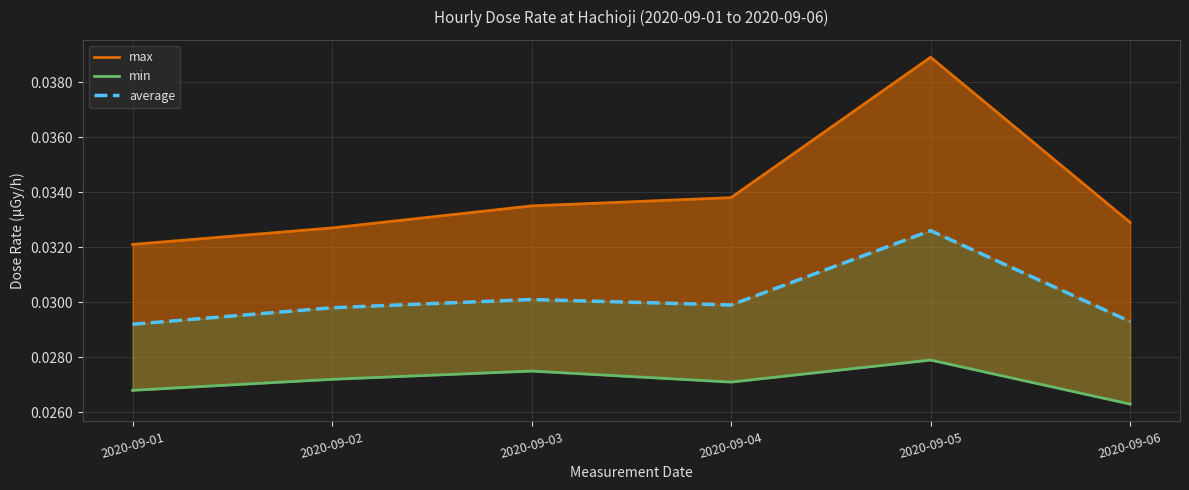

At how many categories does at least one series exceed 0?

6